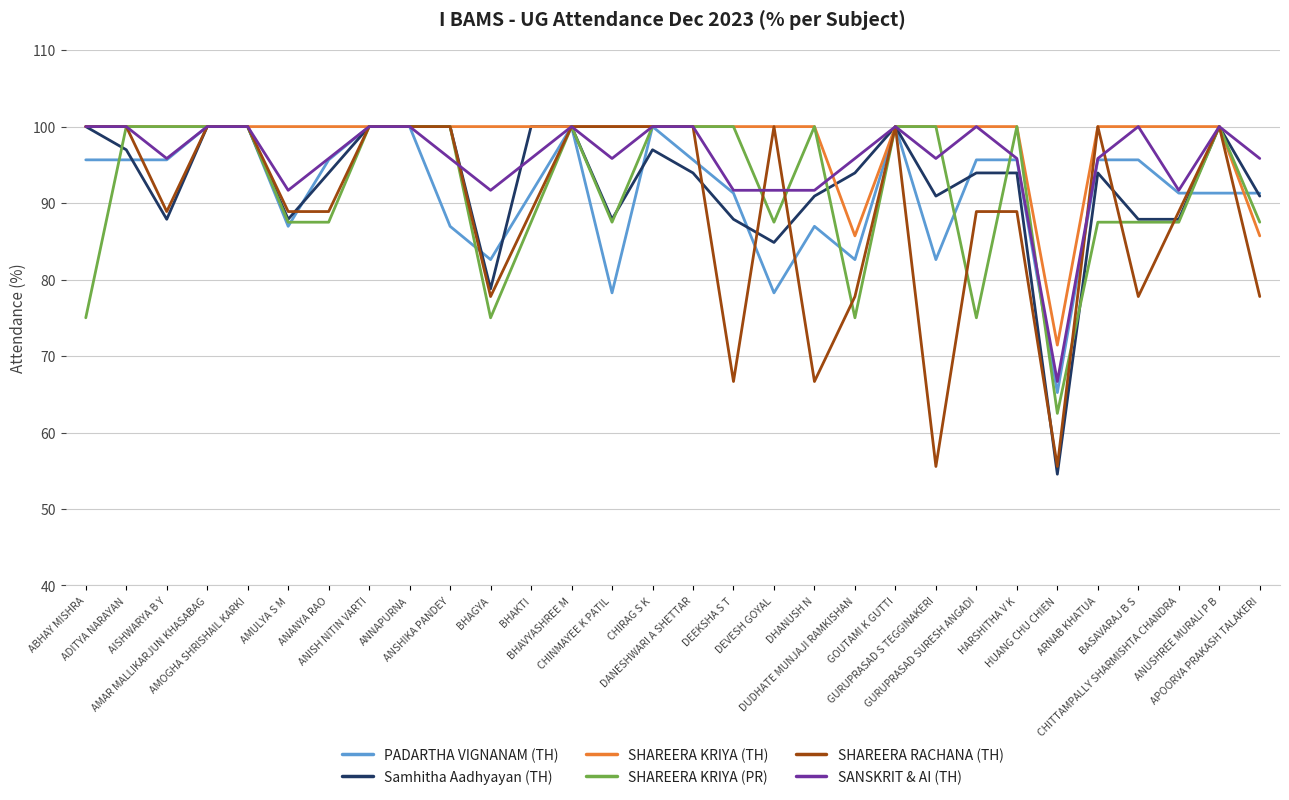

What is the greatest value displayed?

100.0